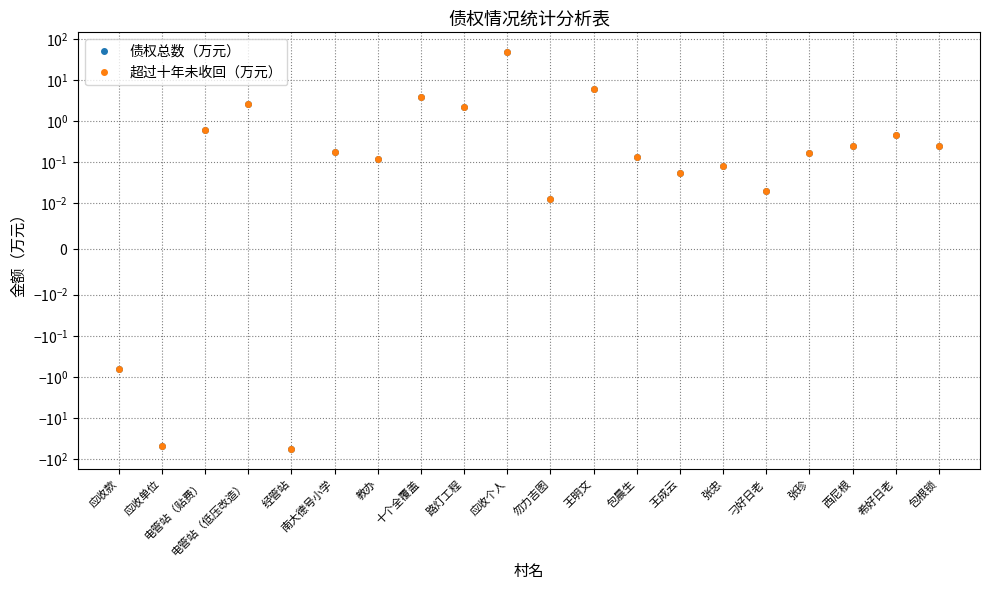

True or false: 债权总数（万元） has more than 1 points higher than both neighbors.

True